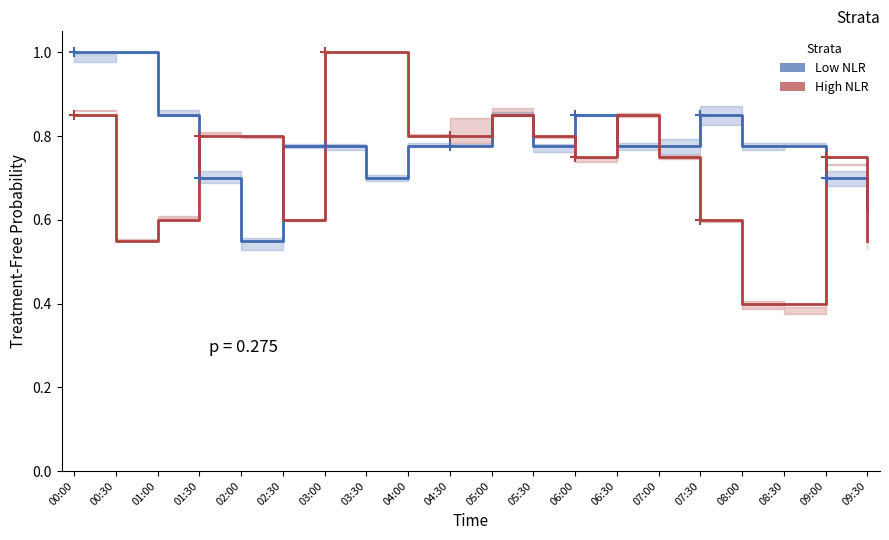

Where is the first local maximum for Low NLR?

05:00